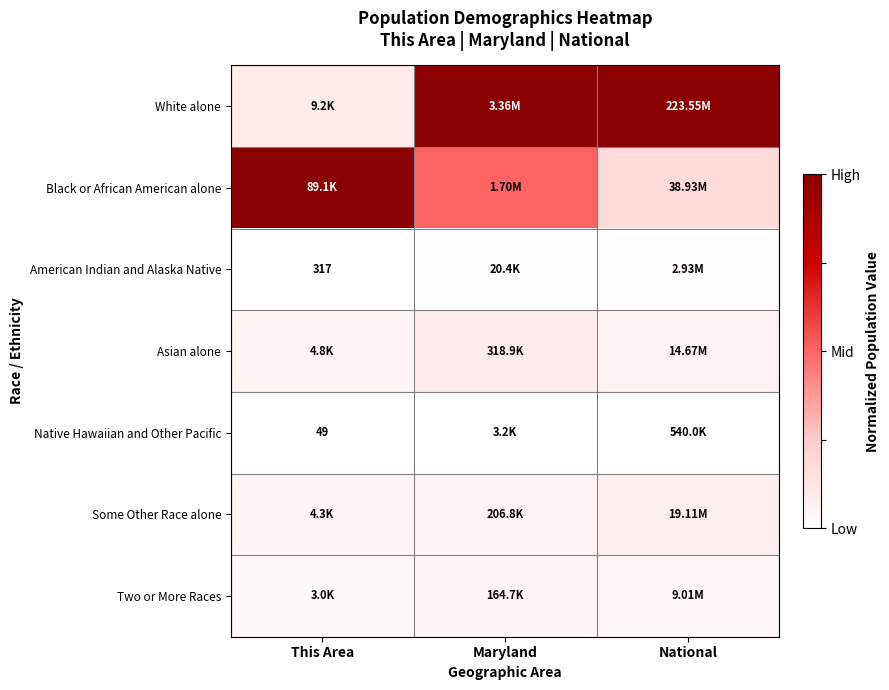

At which label does American Indian and Alaska Native reach its minimum?

This Area